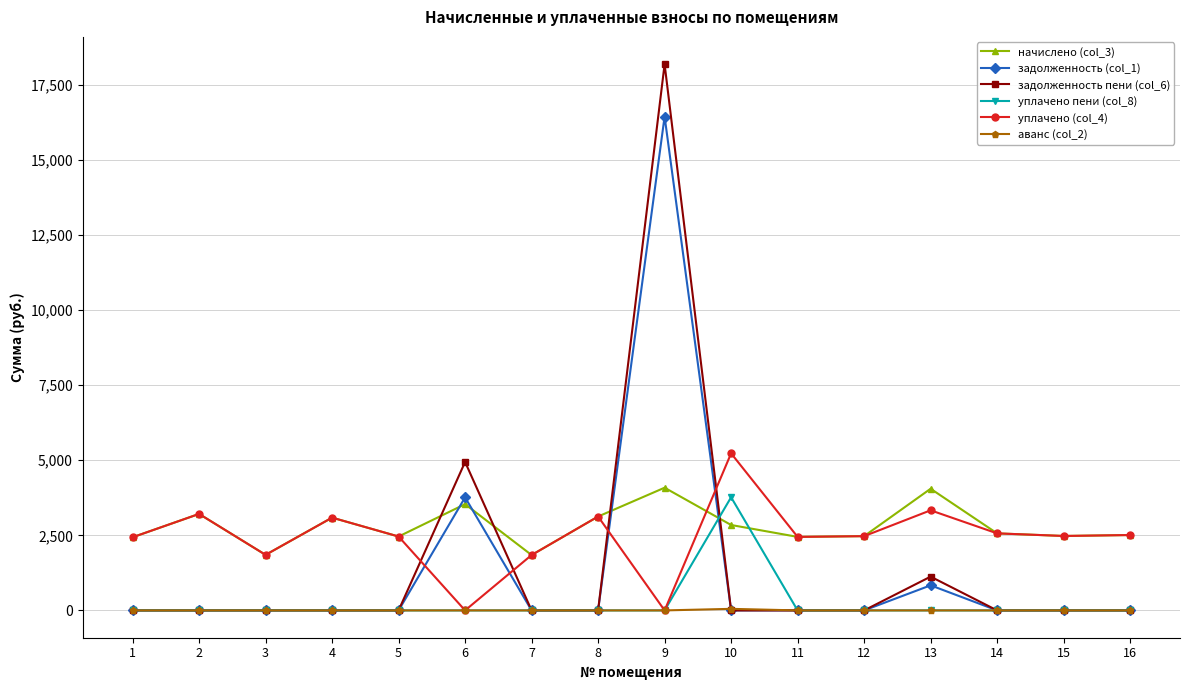

True or false: задолженность пени (col_6) has a value of 9657.6 at 11.

False